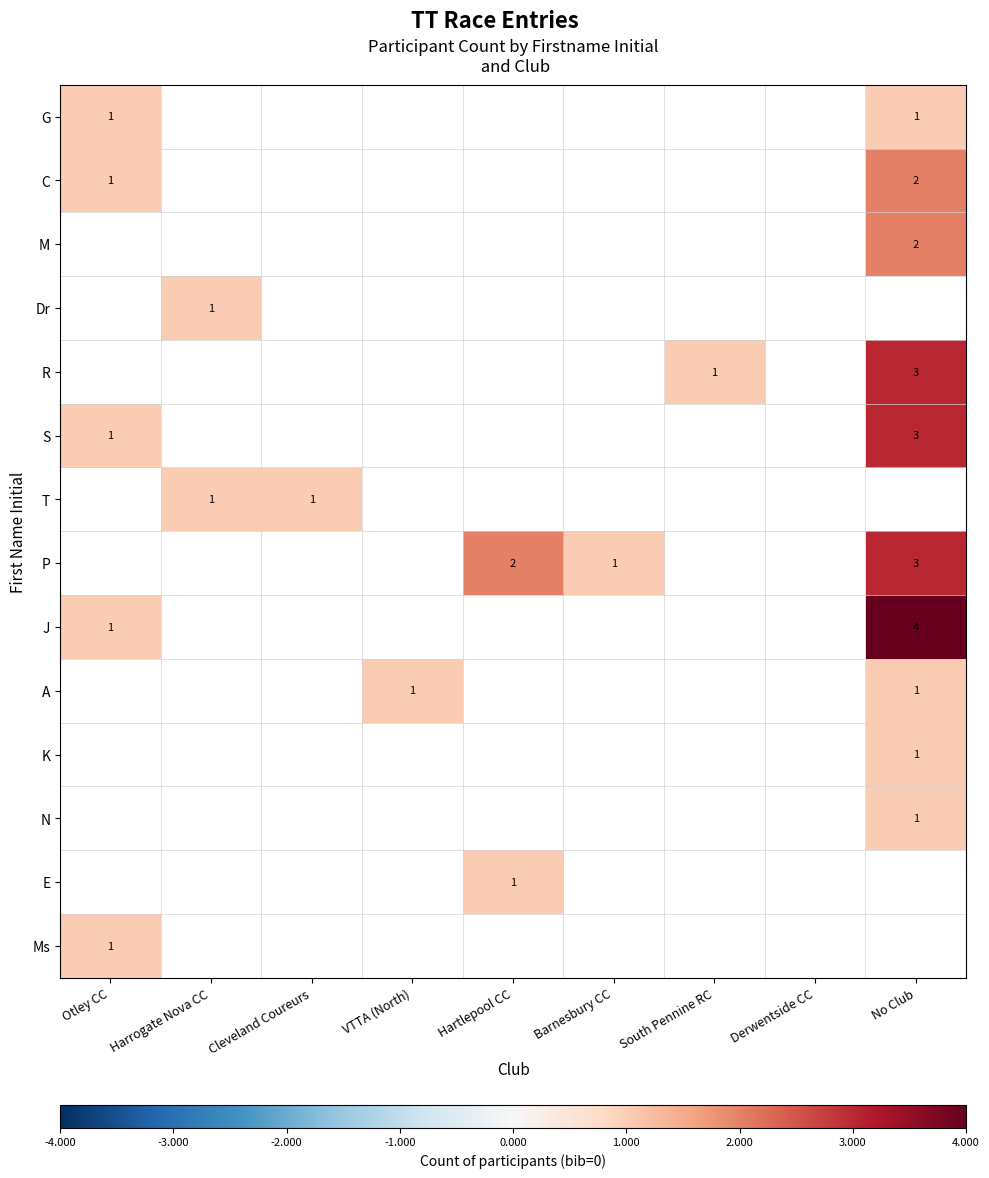

The J series shows 0 at Otley CC. True or false?

False